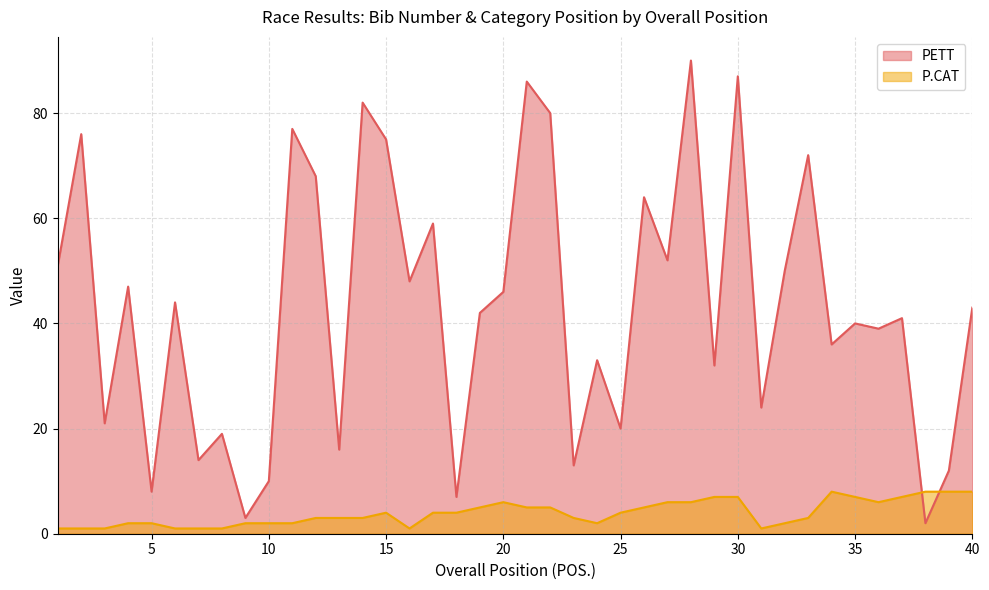

Which series changed the most between 13 and 19?

PETT